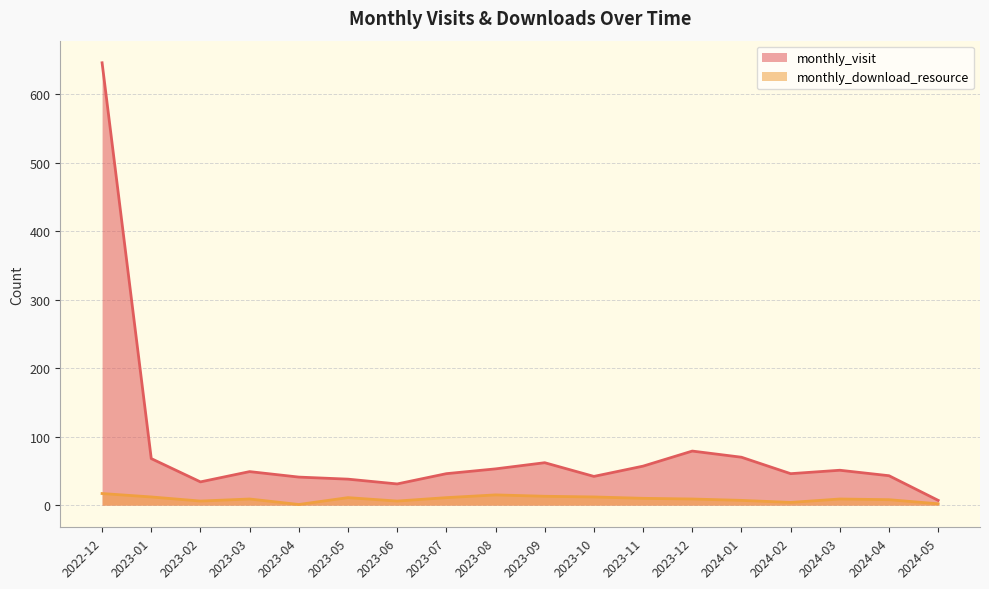

Is the value of monthly_visit at 2024-05 greater than the value of monthly_download_resource at 2024-01?

No